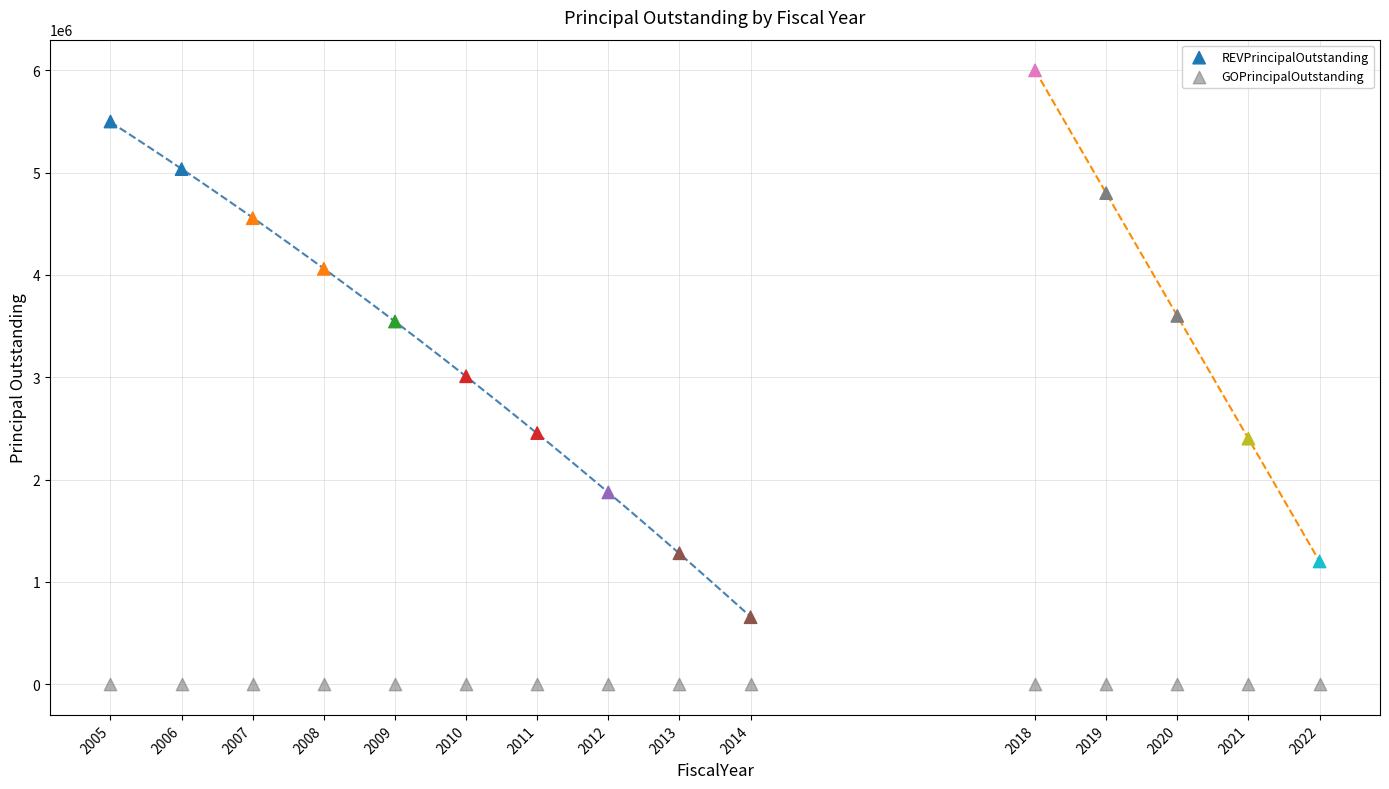

Which series contains the lowest Y value?

GOPrincipalOutstanding